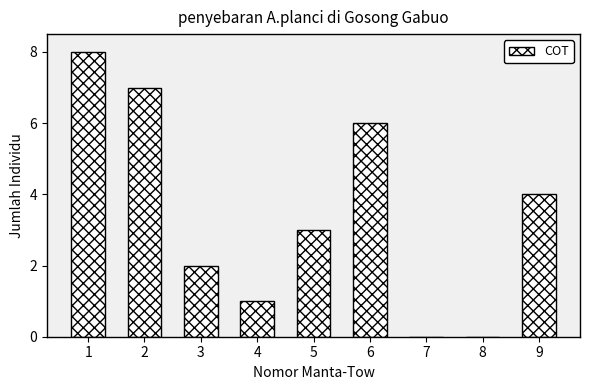

Reading right to left, what are all the values shown in this chart?

9=4	8=0	7=0	6=6	5=3	4=1	3=2	2=7	1=8